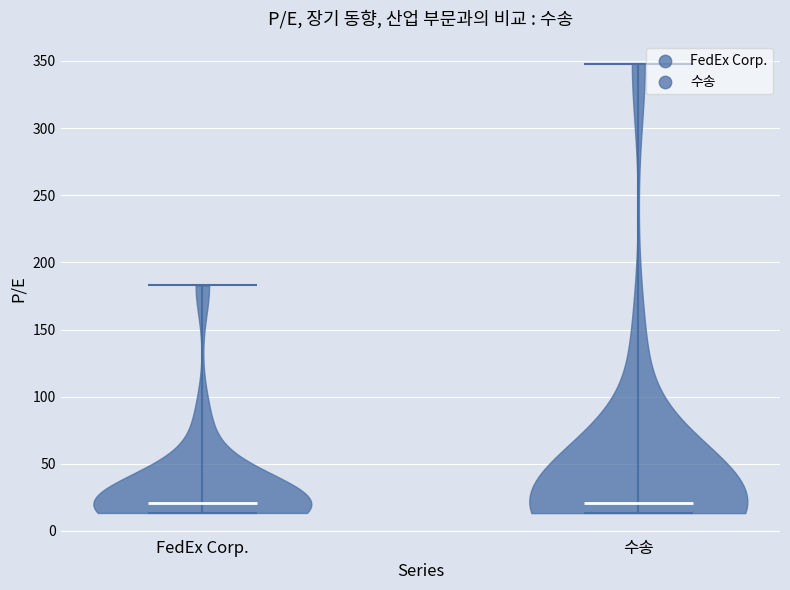

Reading left to right, read every violin against the y-axis: where its median line is, and the lowest and highest points it reaches. The values are not printed on the chart, so give them approximately, as read against the axis.

FedEx Corp.: median line 20, lowest point 15, highest point 185
수송: median line 20, lowest point 15, highest point 350